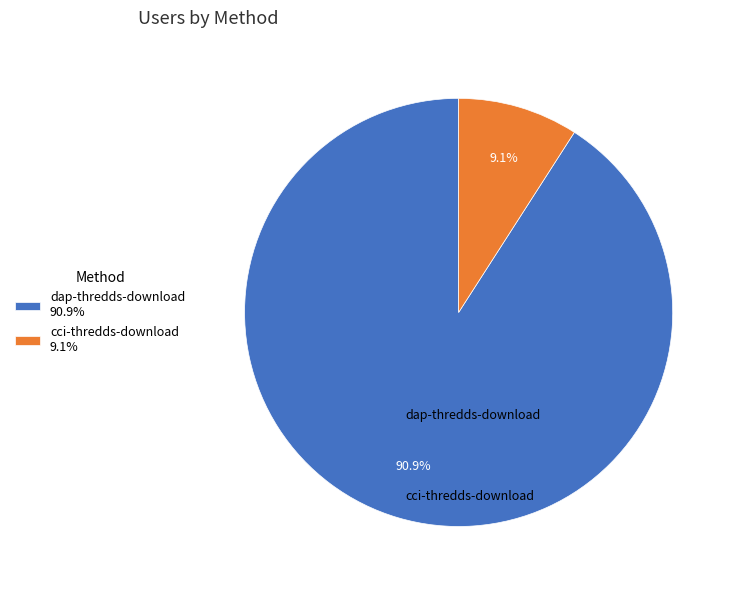

Between cci-thredds-download 9.1% and dap-thredds-download 90.9%, which is larger?

dap-thredds-download 90.9%